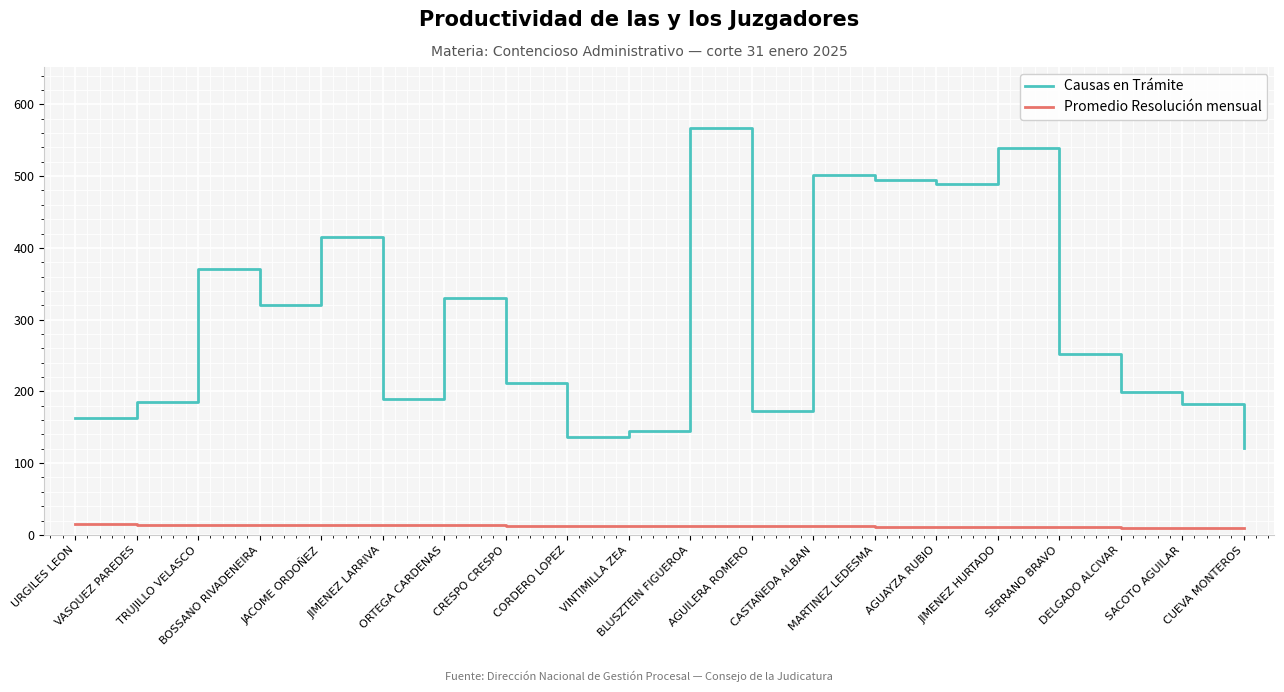

Which series changed the most between ORTEGA CARDENAS and BLUSZTEIN FIGUEROA?

Causas en Trámite